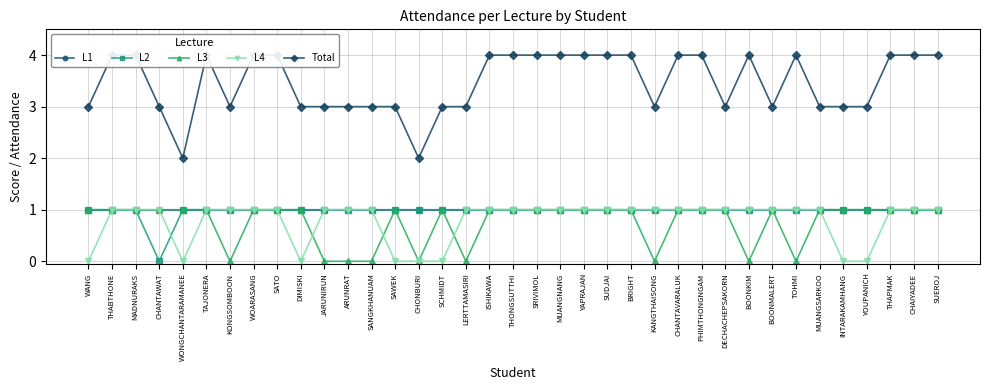

True or false: Total has a value of 3 at CHANTAWAT.

True